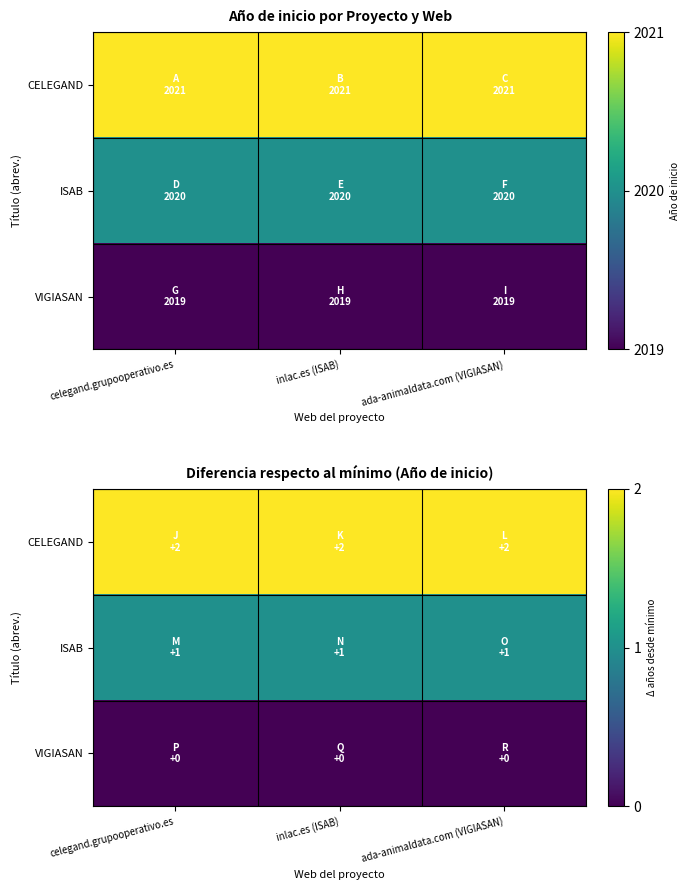

List the series in order of their overall mean, lowest first.

VIGIASAN, ISAB, CELEGAND